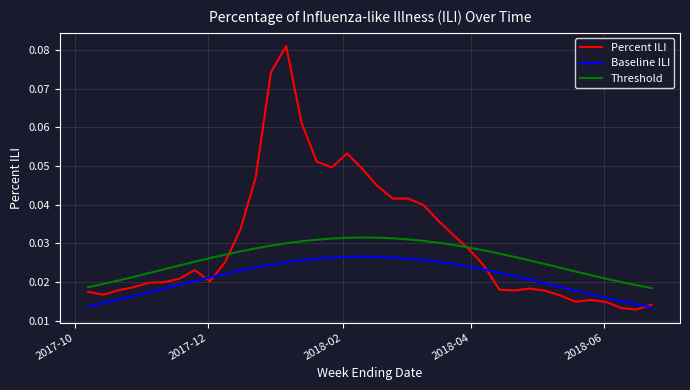

Which series has the largest total across all categories?

Percent ILI